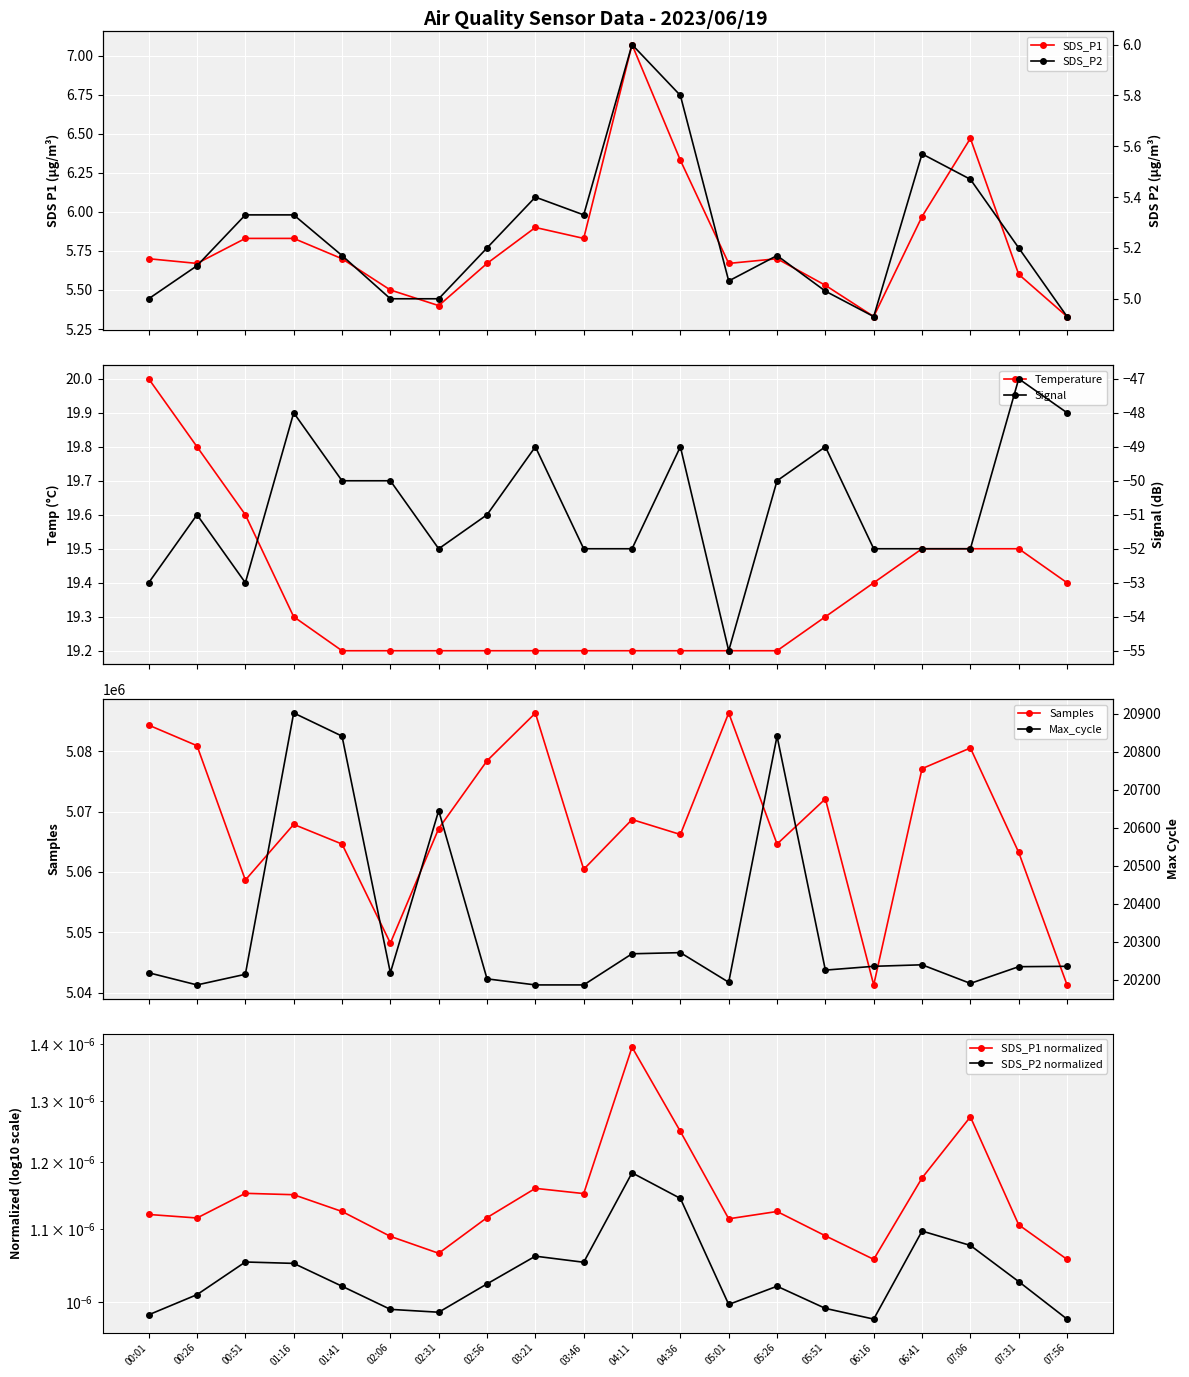

What position from the right is 05:26?

7